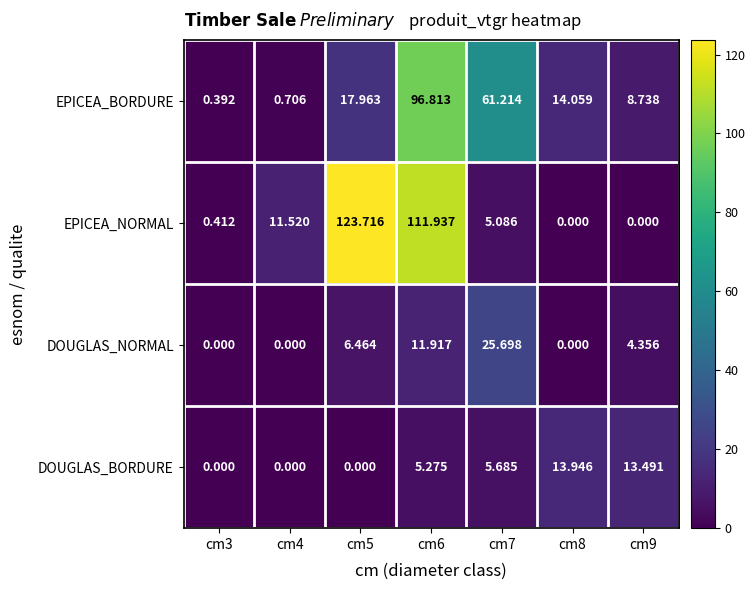

Which series has the largest range (max minus min)?

EPICEA_NORMAL